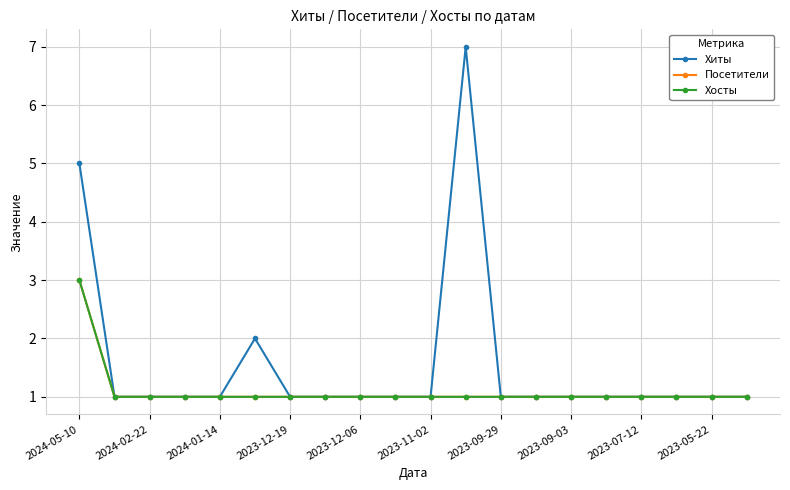

True or false: Хиты and Посетители intersect in this chart.

False